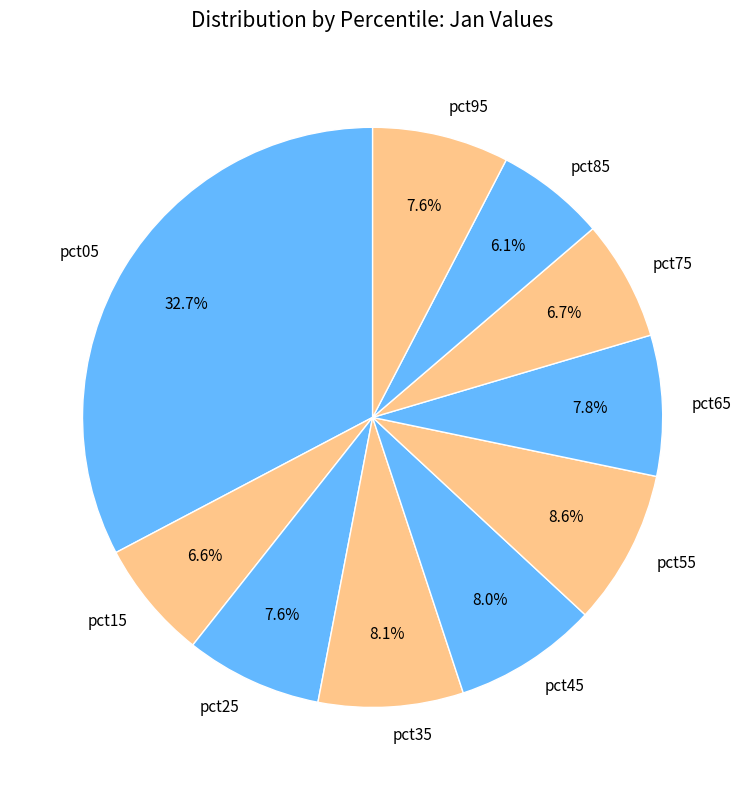

To the nearest percent, what portion does pct35 represent?

8%